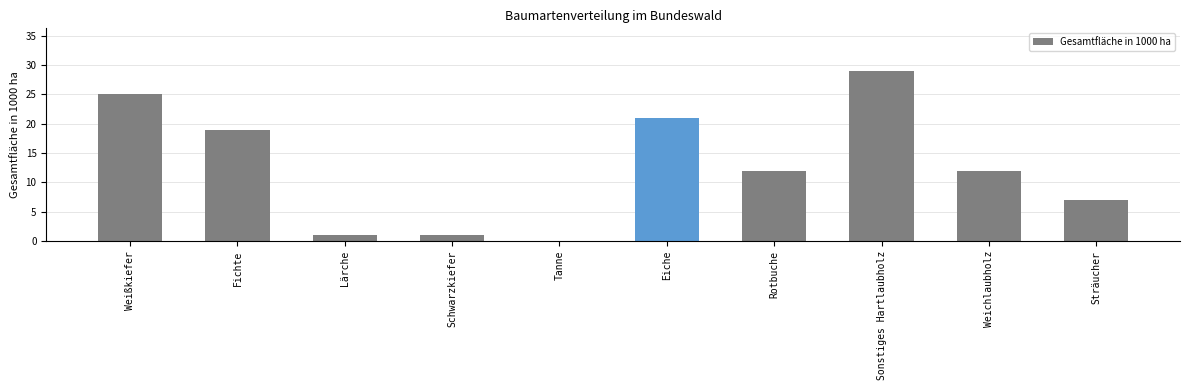

What is the sum of all values?

127